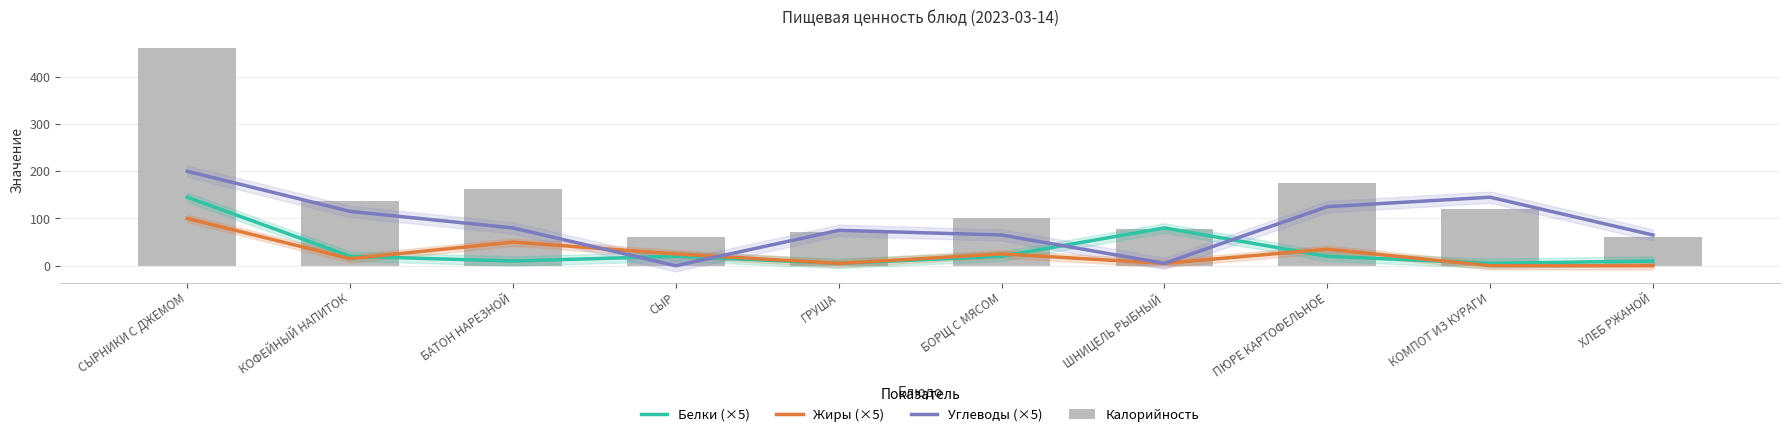

What is the sum of the Калорийность values at КОФЕЙНЫЙ НАПИТОК and ШНИЦЕЛЬ РЫБНЫЙ?

214